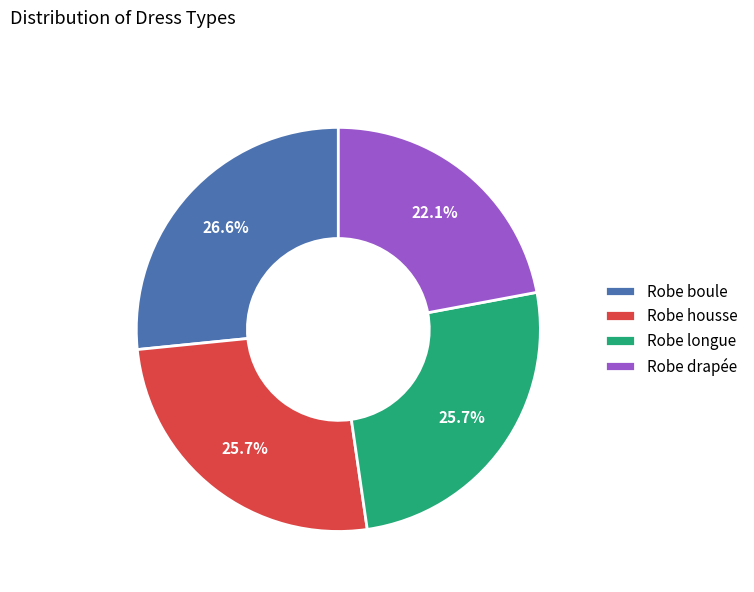

True or false: Robe drapée accounts for 22% of the total.

True